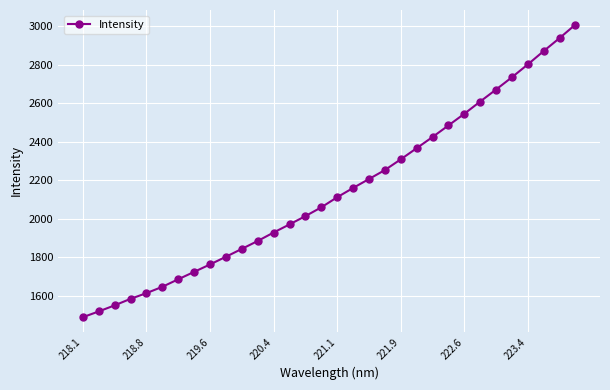

What is the smallest value displayed?

1489.9